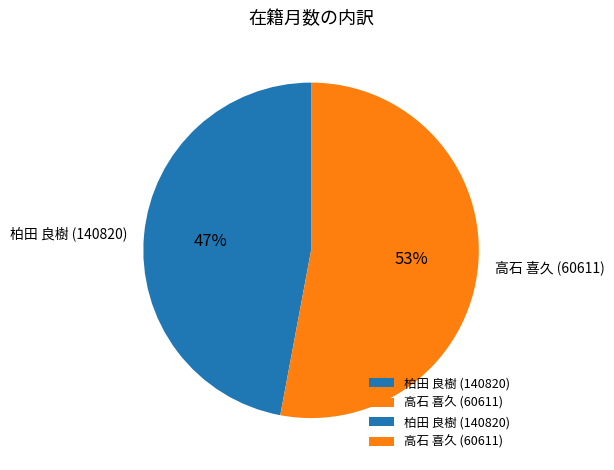

What percentage is the 柏田 良樹 (140820) slice, to the nearest percent?

47%